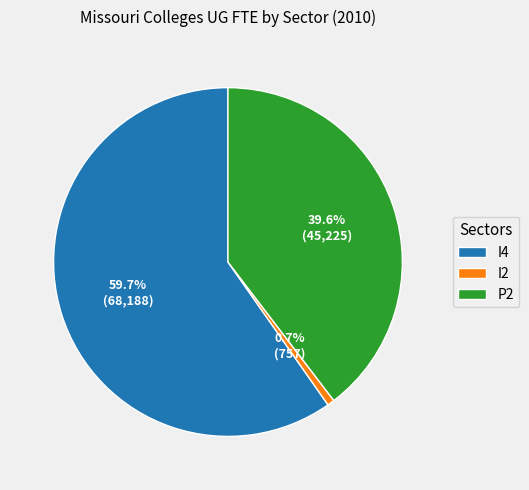

Combined, what portion of the pie is I4 and I2?

60.4%